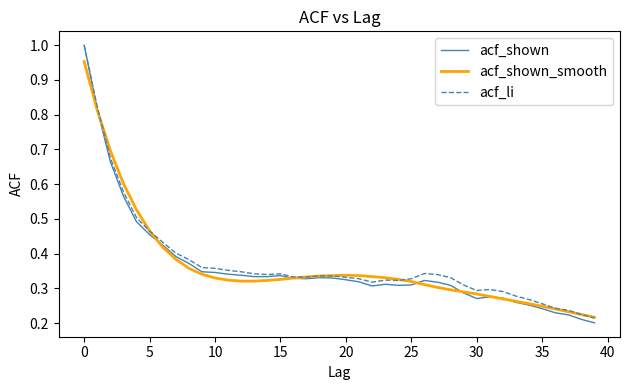

Which series has the widest spread of values?

acf_shown